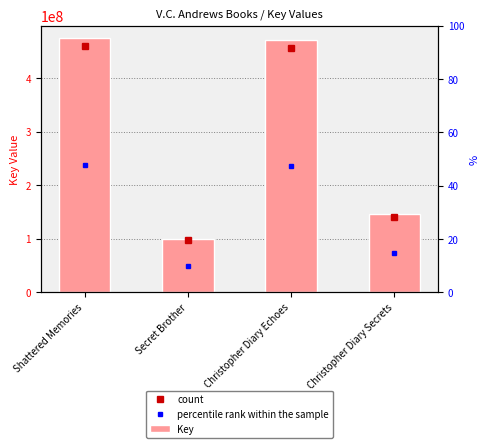

Between Christopher Diary Secrets and Shattered Memories, which is larger?

Shattered Memories